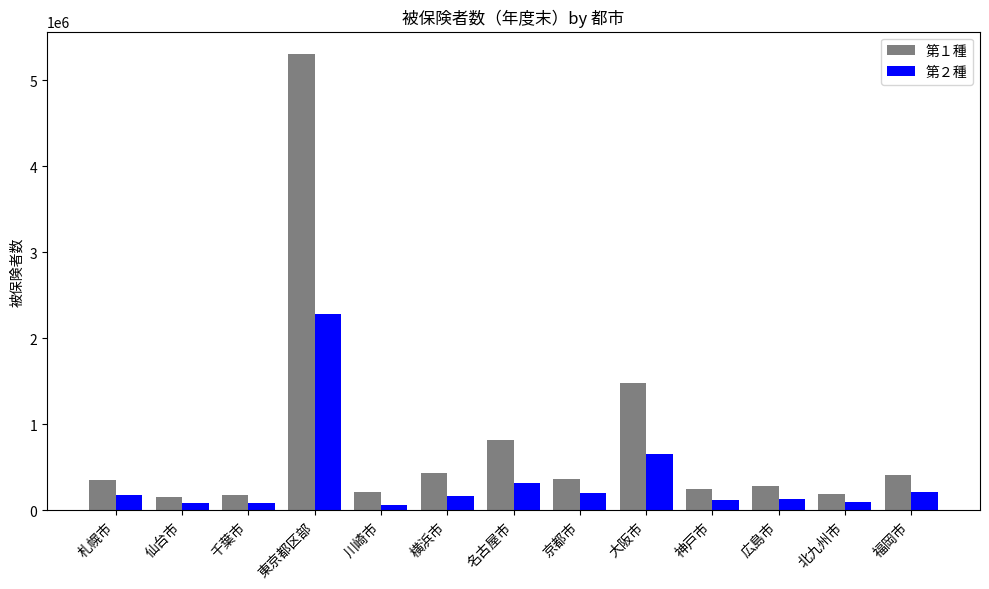

What is the spread (max minus min) of values at 札幌市?

173060